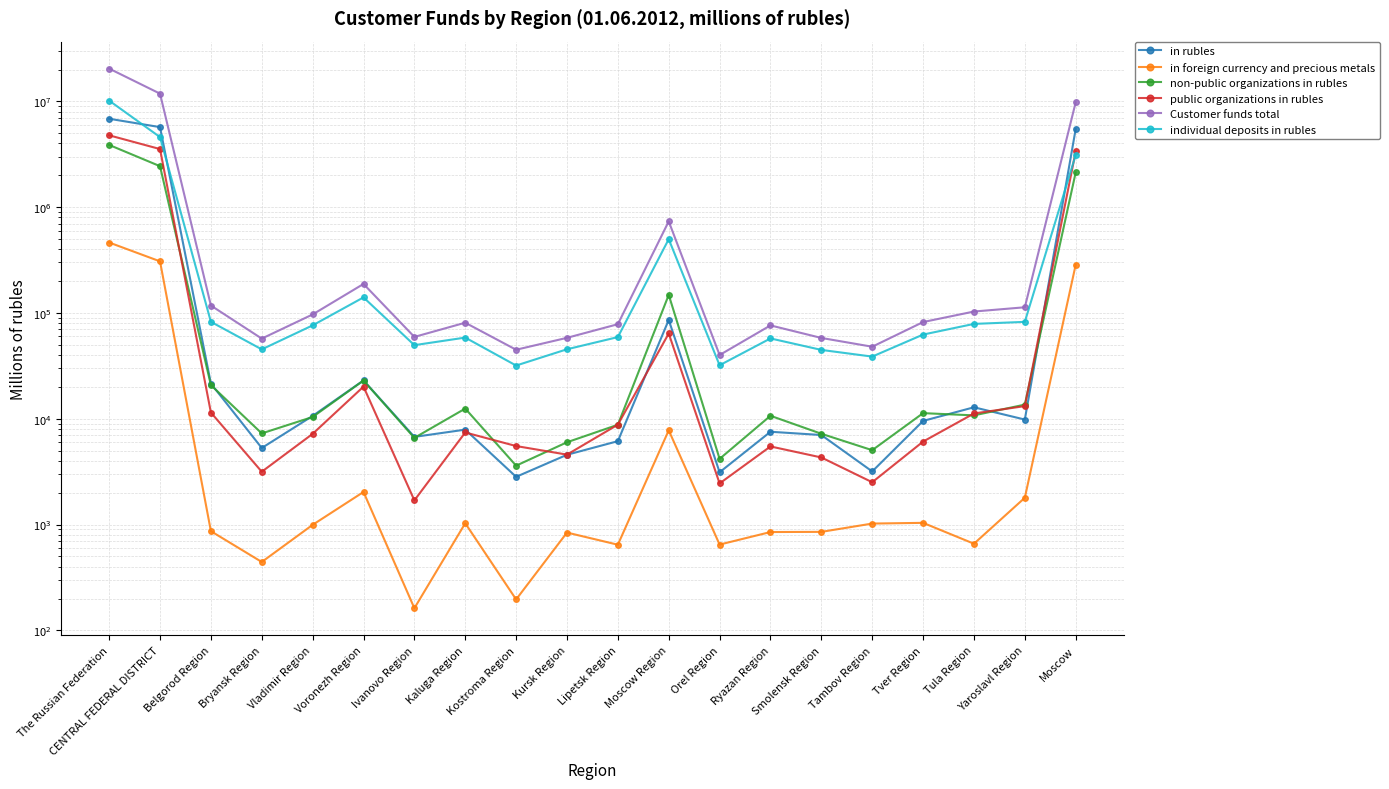

The value of in foreign currency and precious metals at Ryazan Region is 850. True or false?

True